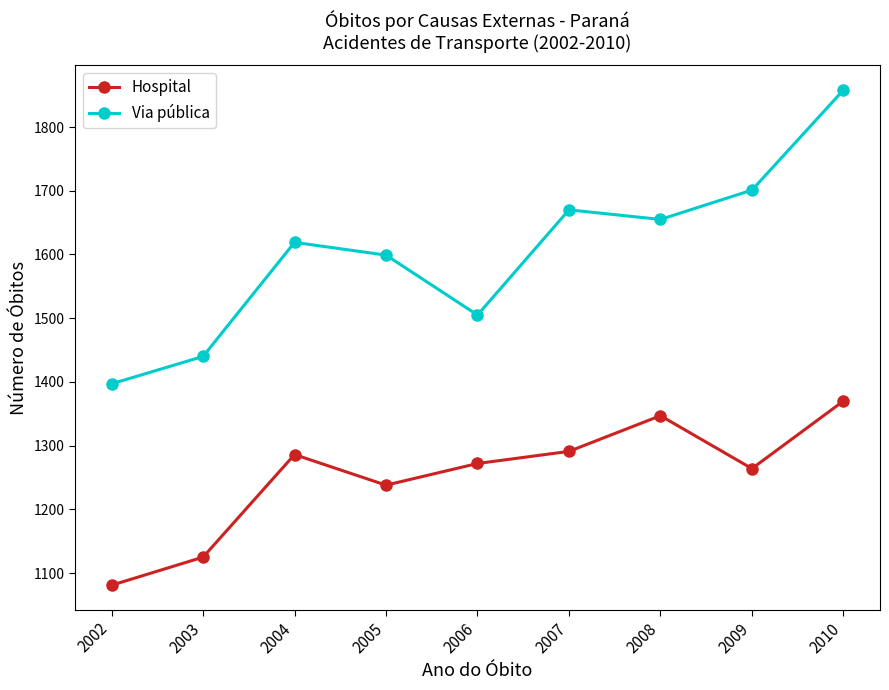

What is the smallest value displayed?

1081